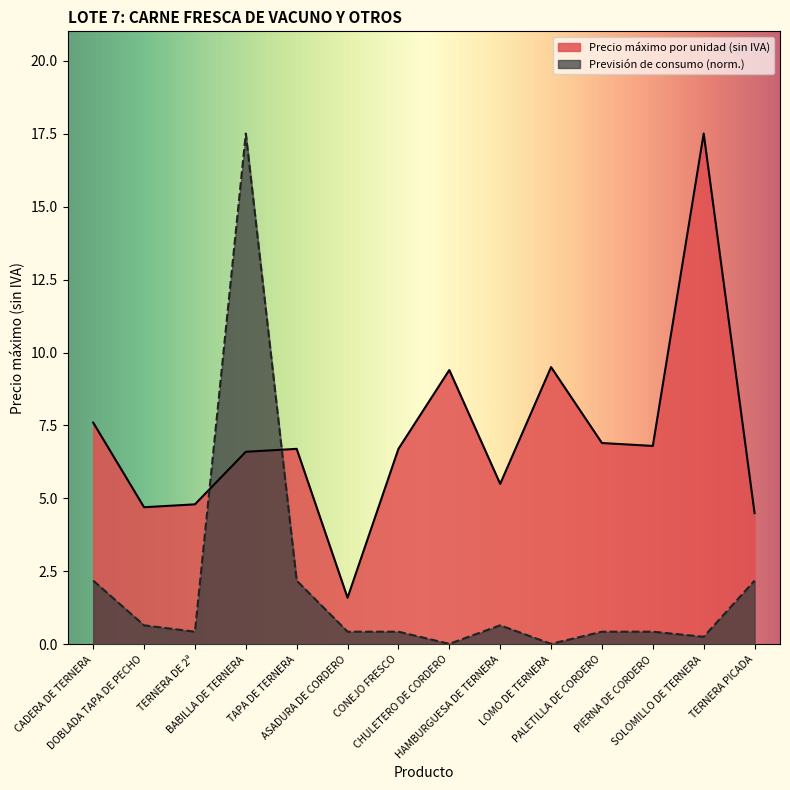

Is it true that Precio máximo por unidad (sin IVA) equals 13.2 at CADERA DE TERNERA?

False